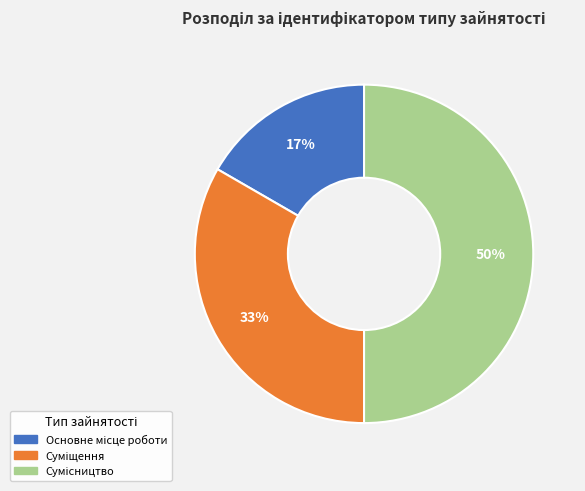

To the nearest percent, what is the difference between the largest and smallest slice percentages?

33%